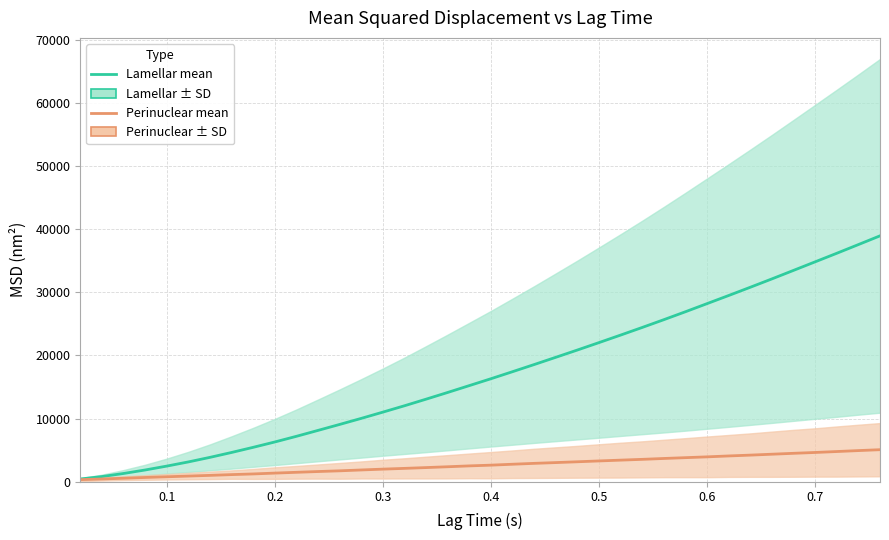

What is the smallest value displayed?

329.5